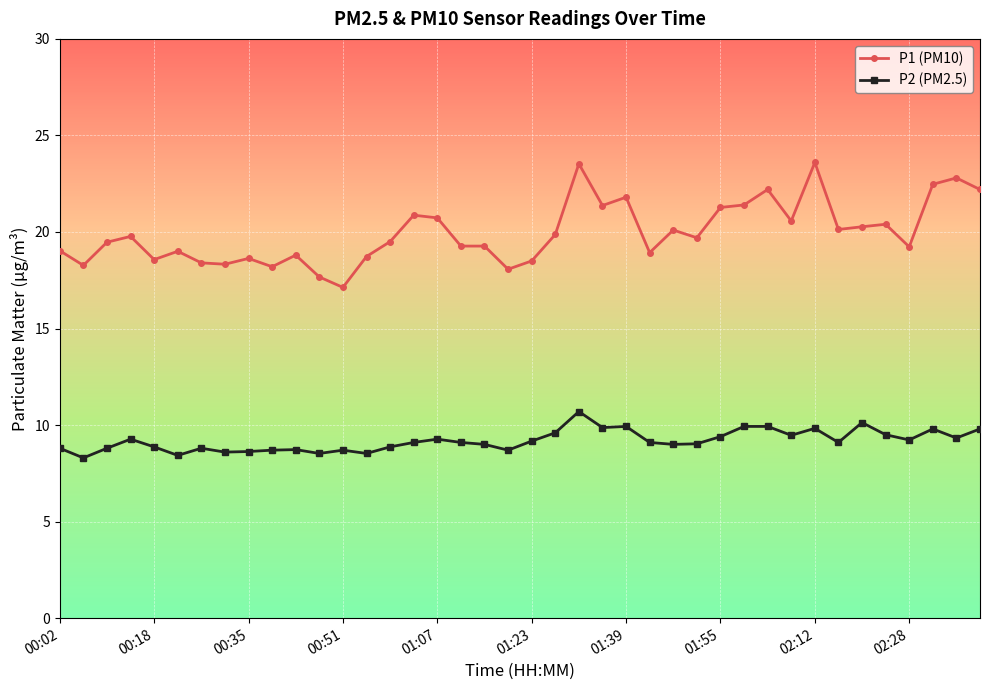

Count the number of categories in the chart.

40